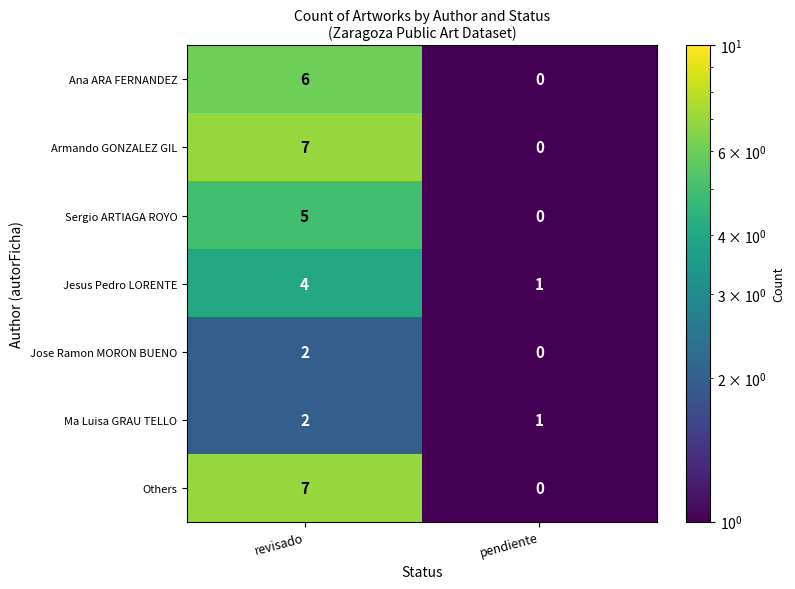

Reading left to right, transcribe all the data shown in this chart.

Ana ARA FERNANDEZ: 6	0
Armando GONZALEZ GIL: 7	0
Sergio ARTIAGA ROYO: 5	0
Jesus Pedro LORENTE: 4	1
Jose Ramon MORON BUENO: 2	0
Ma Luisa GRAU TELLO: 2	1
Others: 7	0